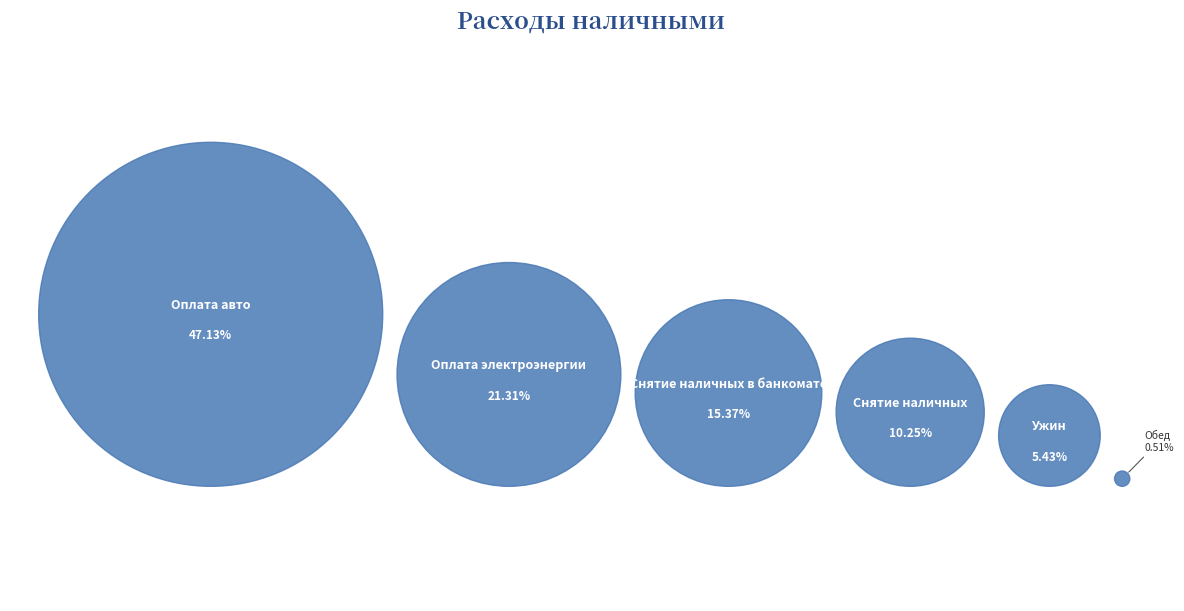

Rank the categories by value from lowest to highest.

Обед, Ужин, Снятие наличных, Снятие наличных в банкомате, Оплата электроэнергии, Оплата авто